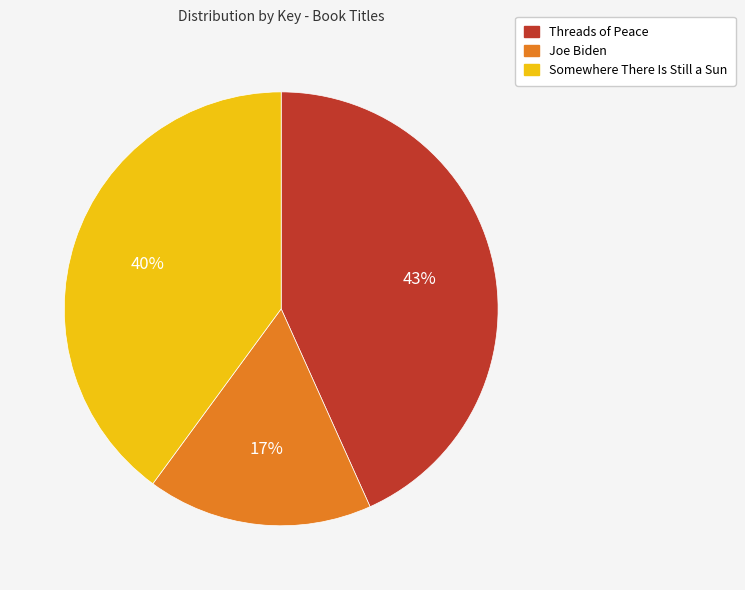

Do Threads of Peace and Somewhere There Is Still a Sun together represent more than half of the pie?

Yes